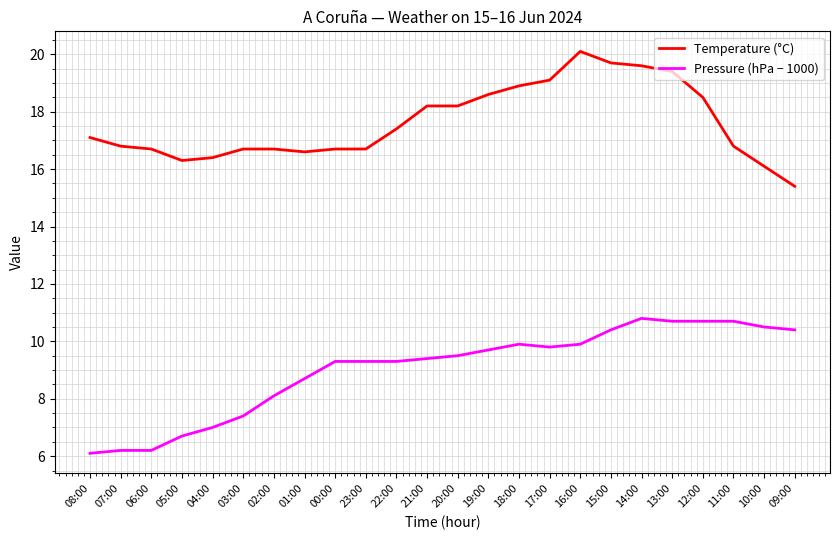

List the series in order of their peak value, highest first.

Temperature (°C), Pressure (hPa − 1000)